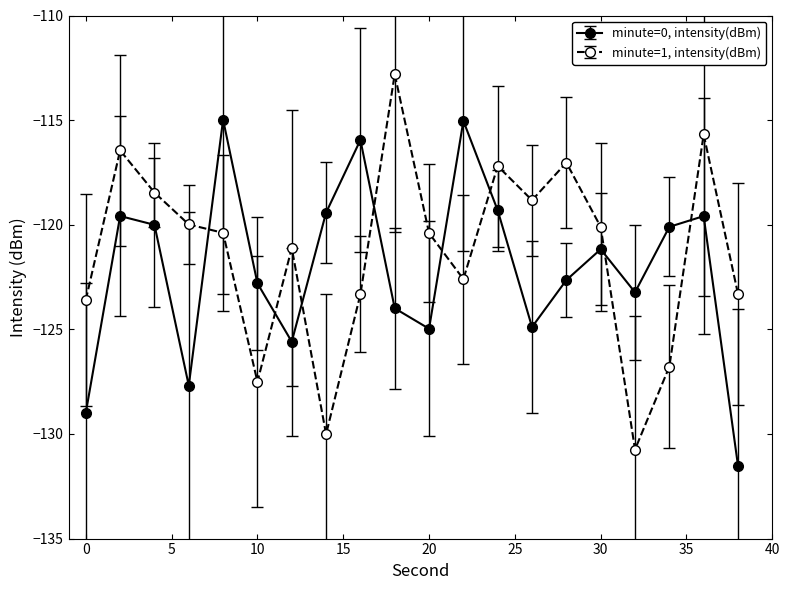

What is the maximum value shown in the chart?

-112.8